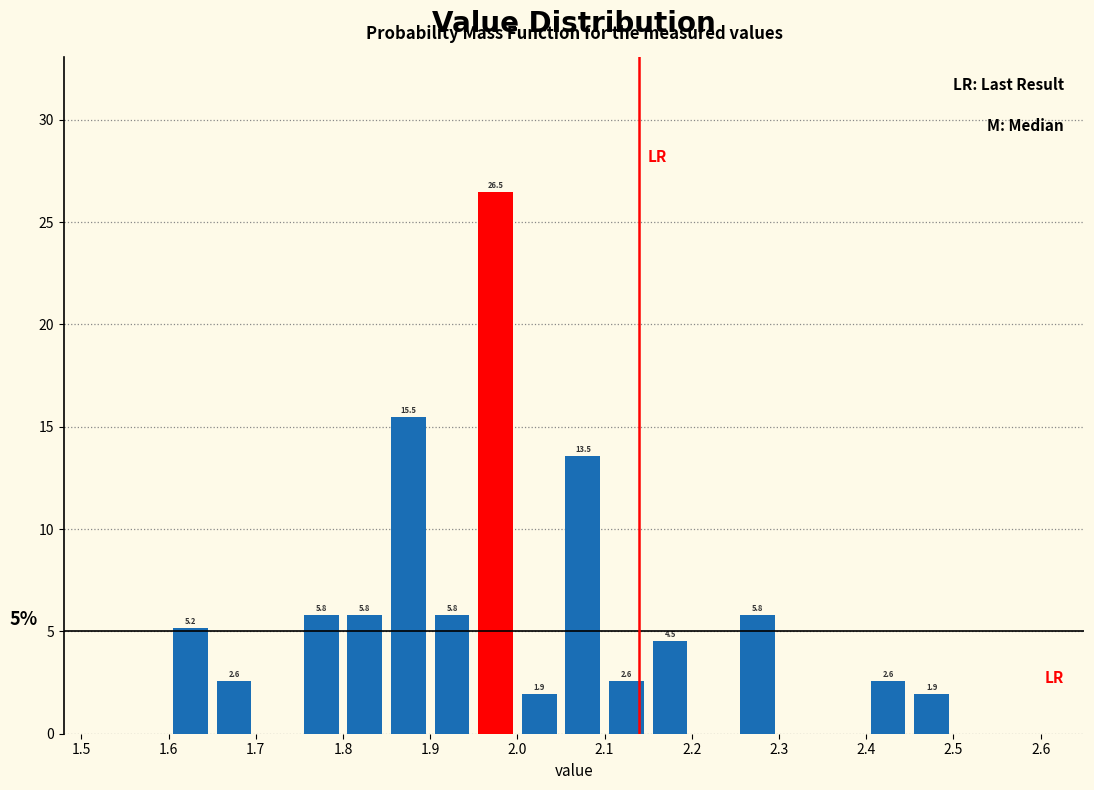

Which range on the x-axis has the tallest bar?

1.95 to 2.00